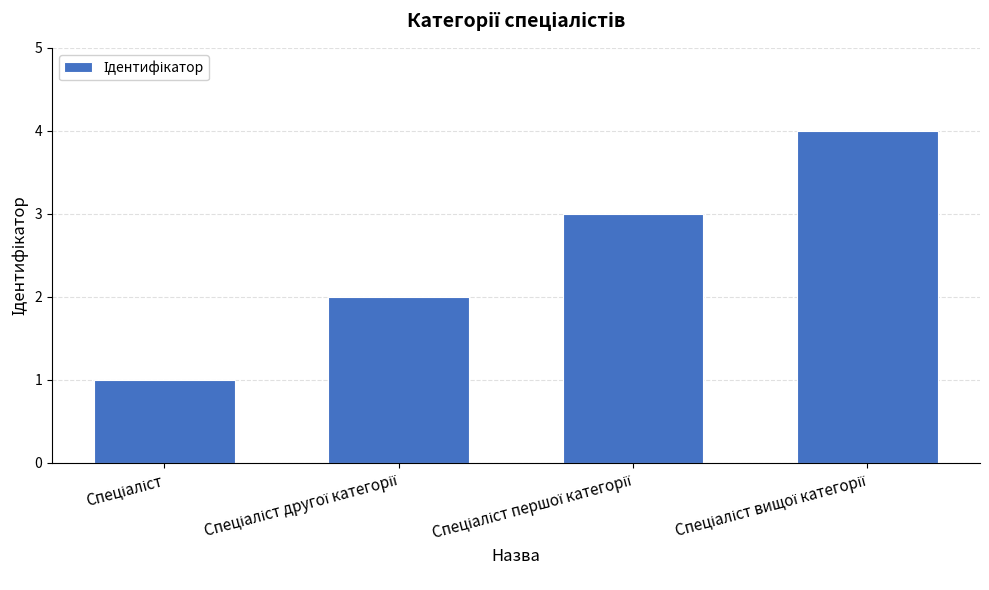

What is the maximum value shown in the chart?

4